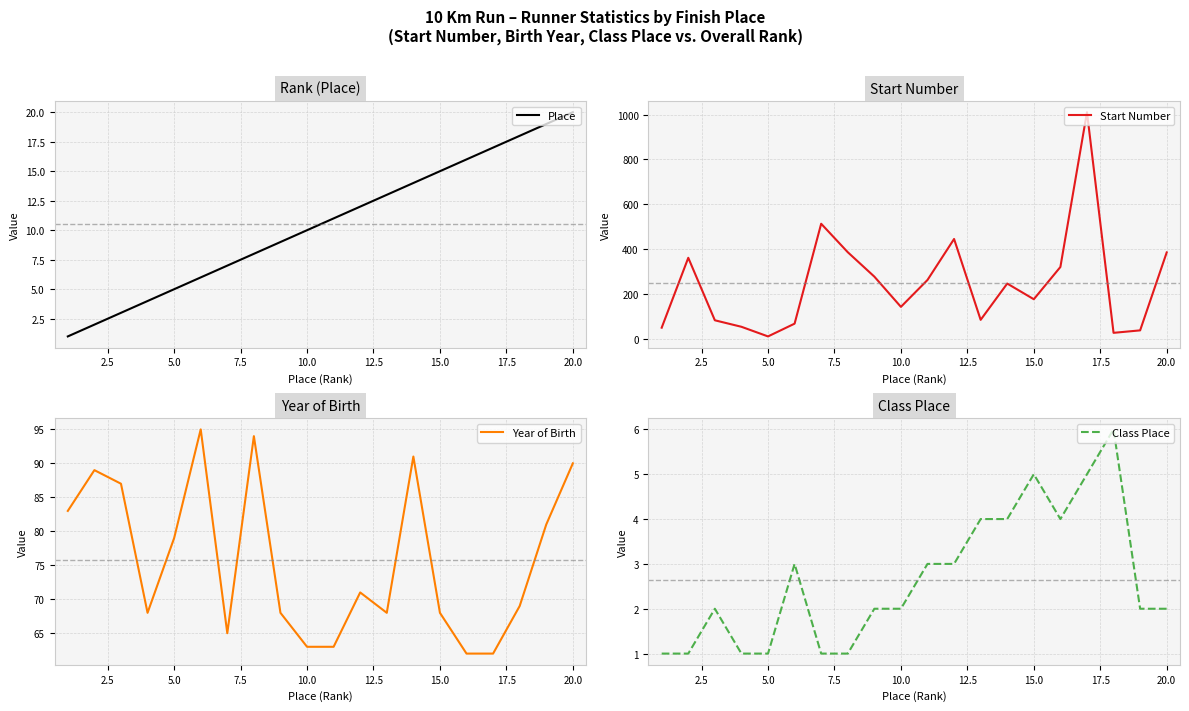

At how many categories does at least one series exceed 314?

7